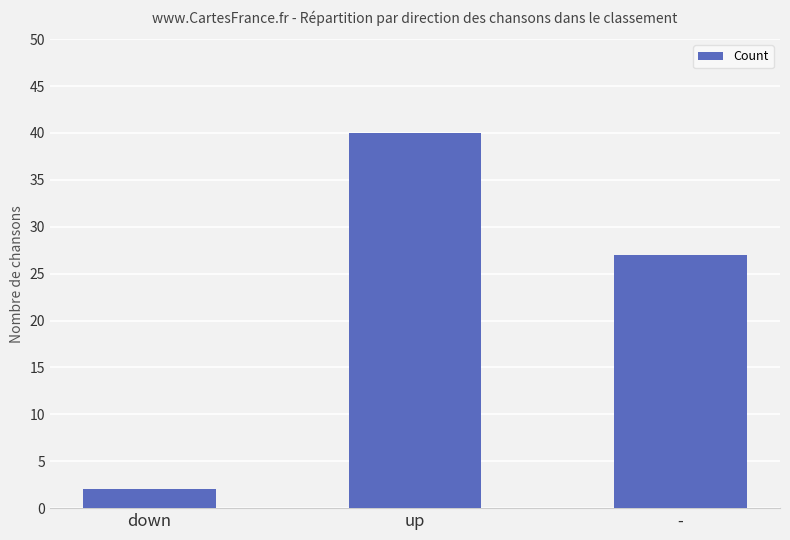

Which category has the highest value across all series?

up